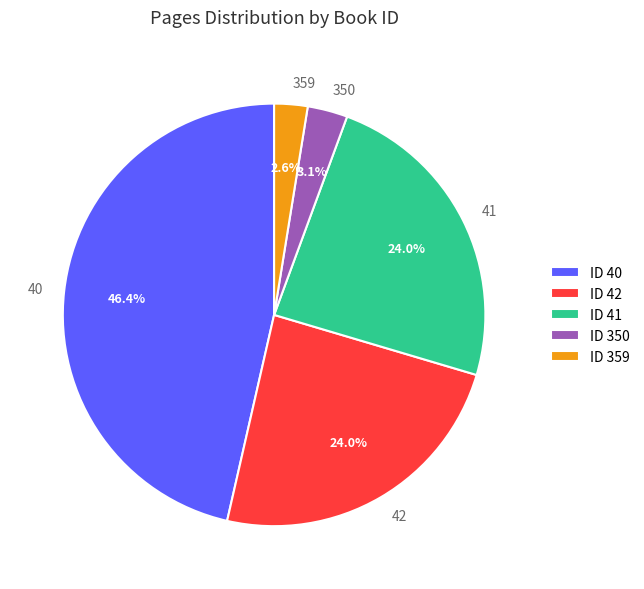

Is it true that 42 is 35% of the pie?

False